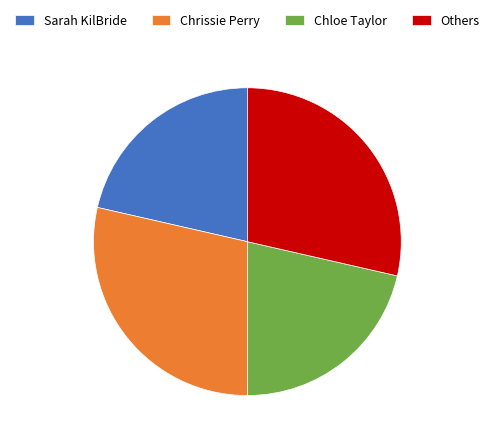

Does Others account for over 50% of the chart?

No